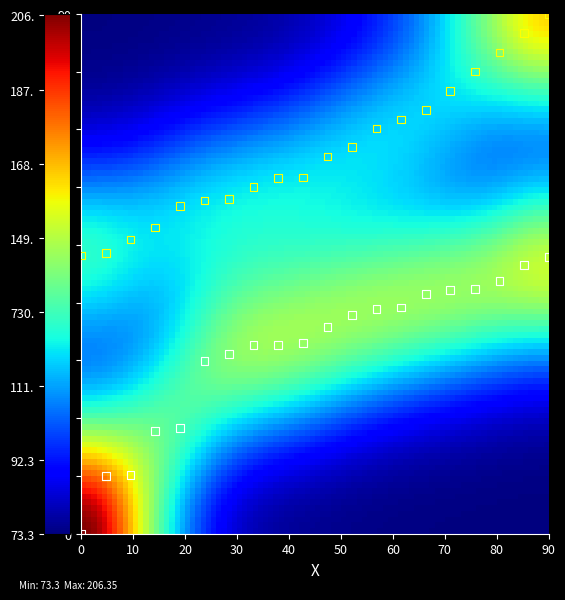

Across all data points, what is the range of X values (max minus min)?

90.0